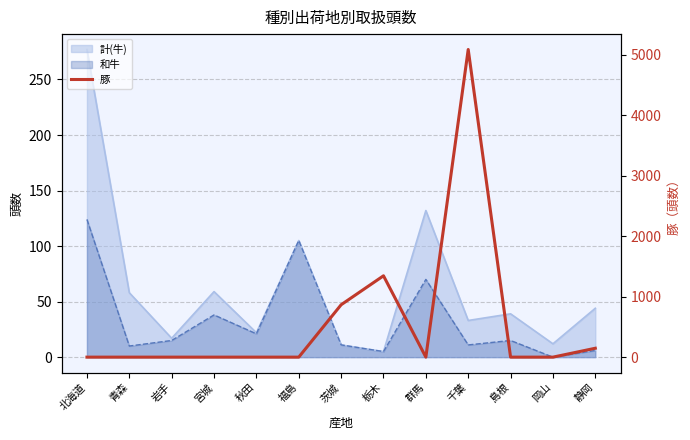

Reading left to right, transcribe all the data shown in this chart.

0	0	0	0	0	0	866	1345	0	5087	0	0	147